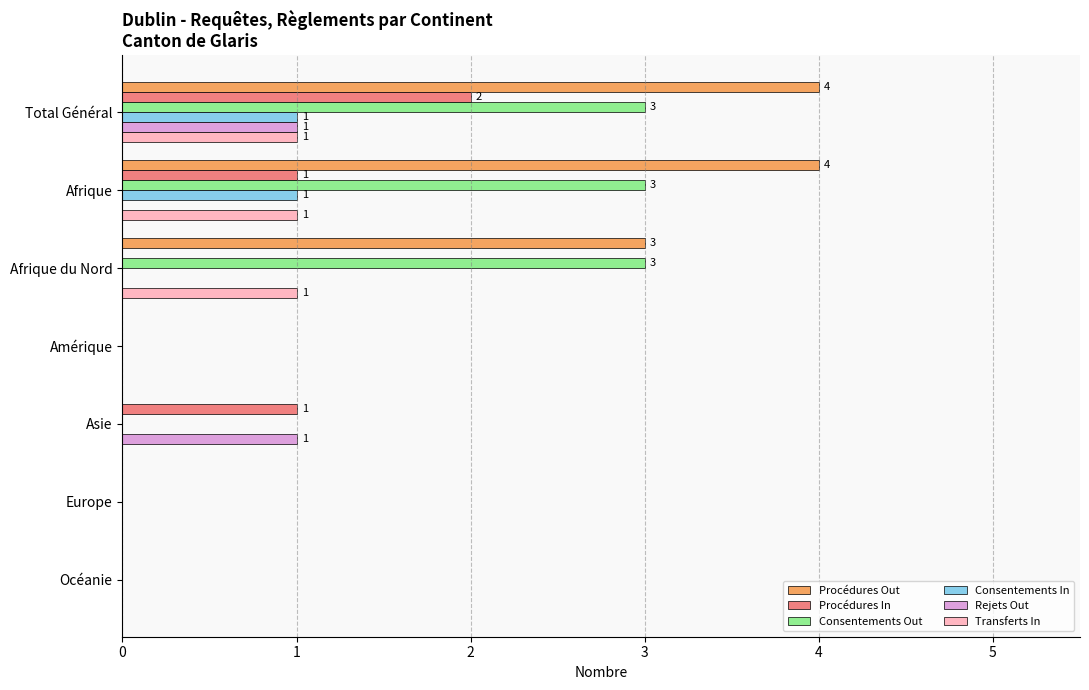

Which series has the widest spread of values?

Procédures Out